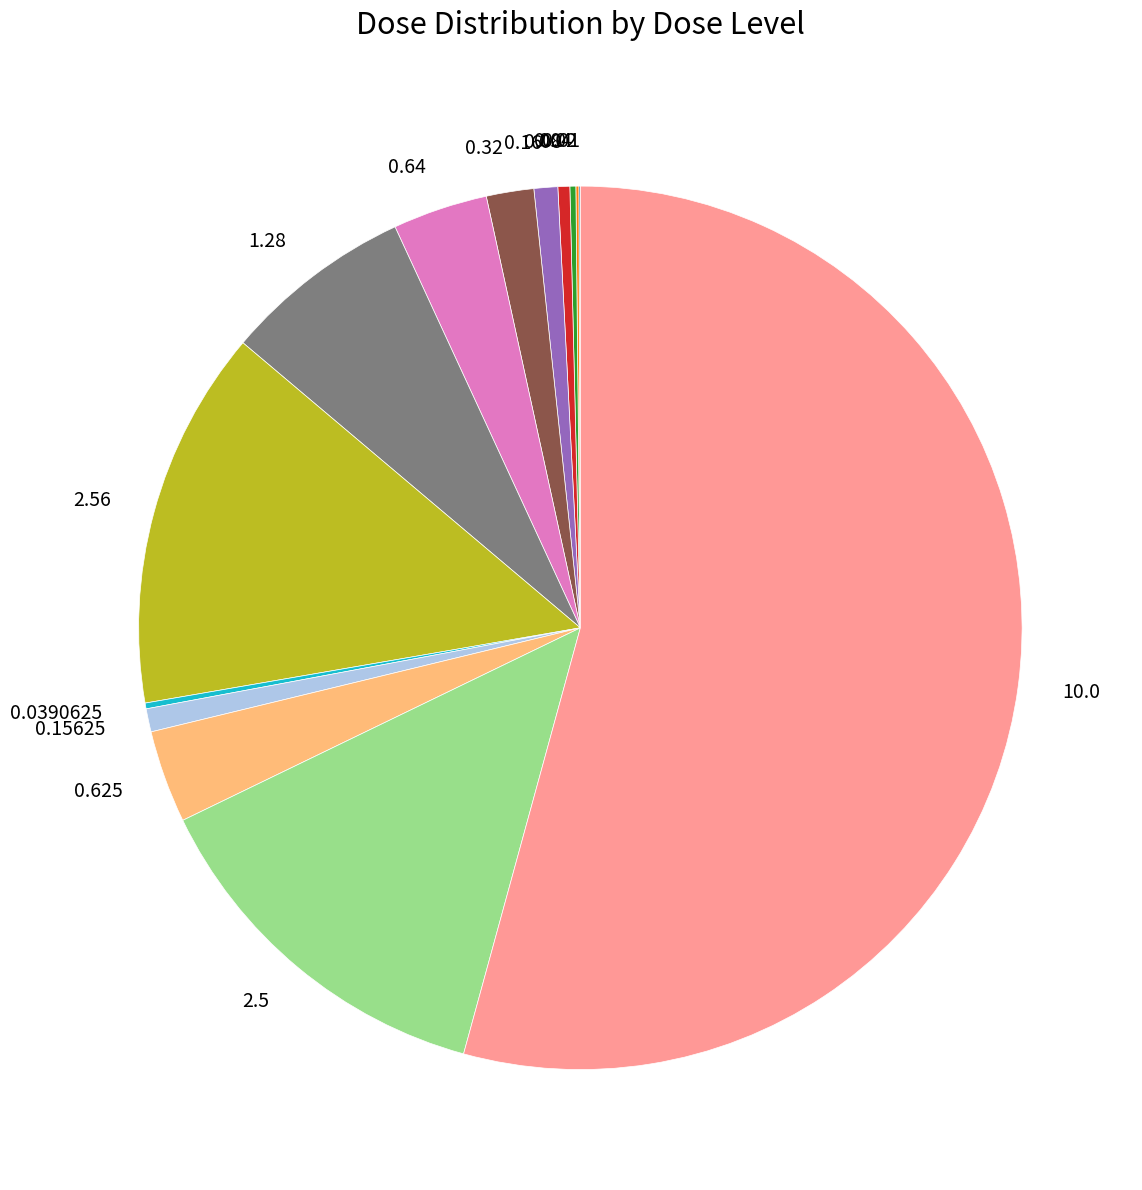

Is the sum of 2.56 and 0.64 greater than half?

No